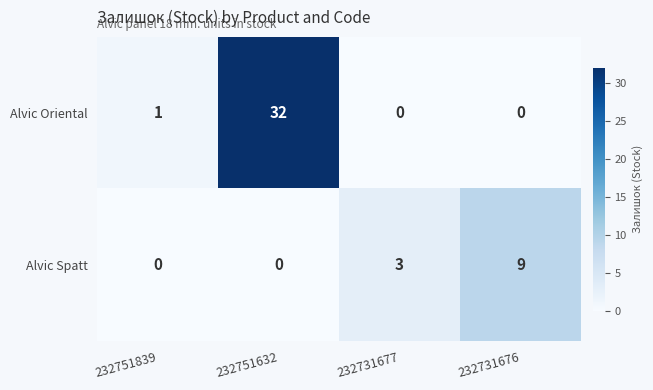

Reading left to right, extract all data points from this chart.

Alvic Oriental: 232751839=1	232751632=32	232731677=0	232731676=0
Alvic Spatt: 232751839=0	232751632=0	232731677=3	232731676=9